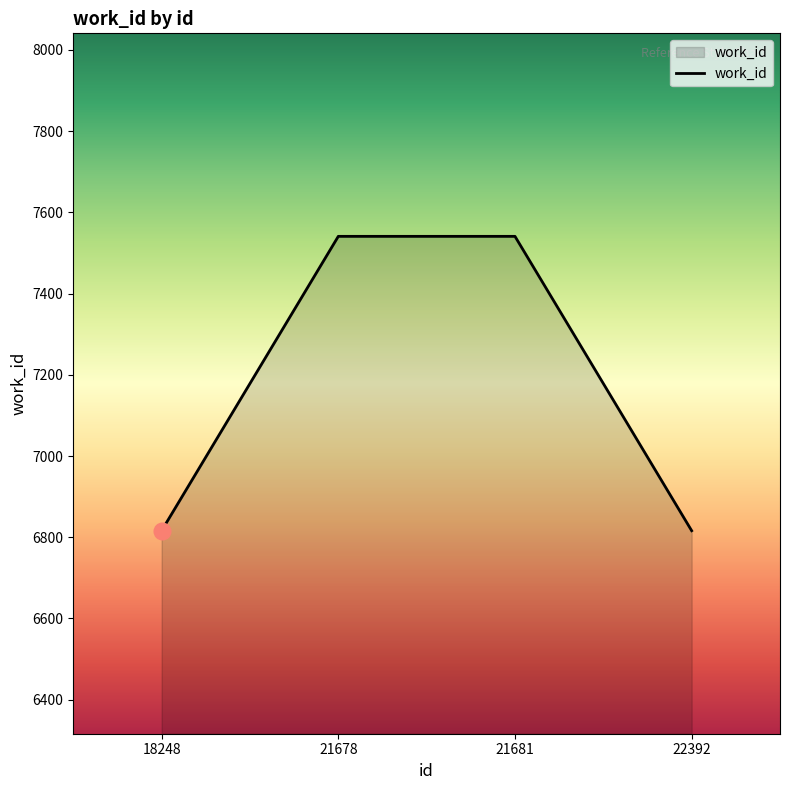

The value at 21678 is 12549. True or false?

False